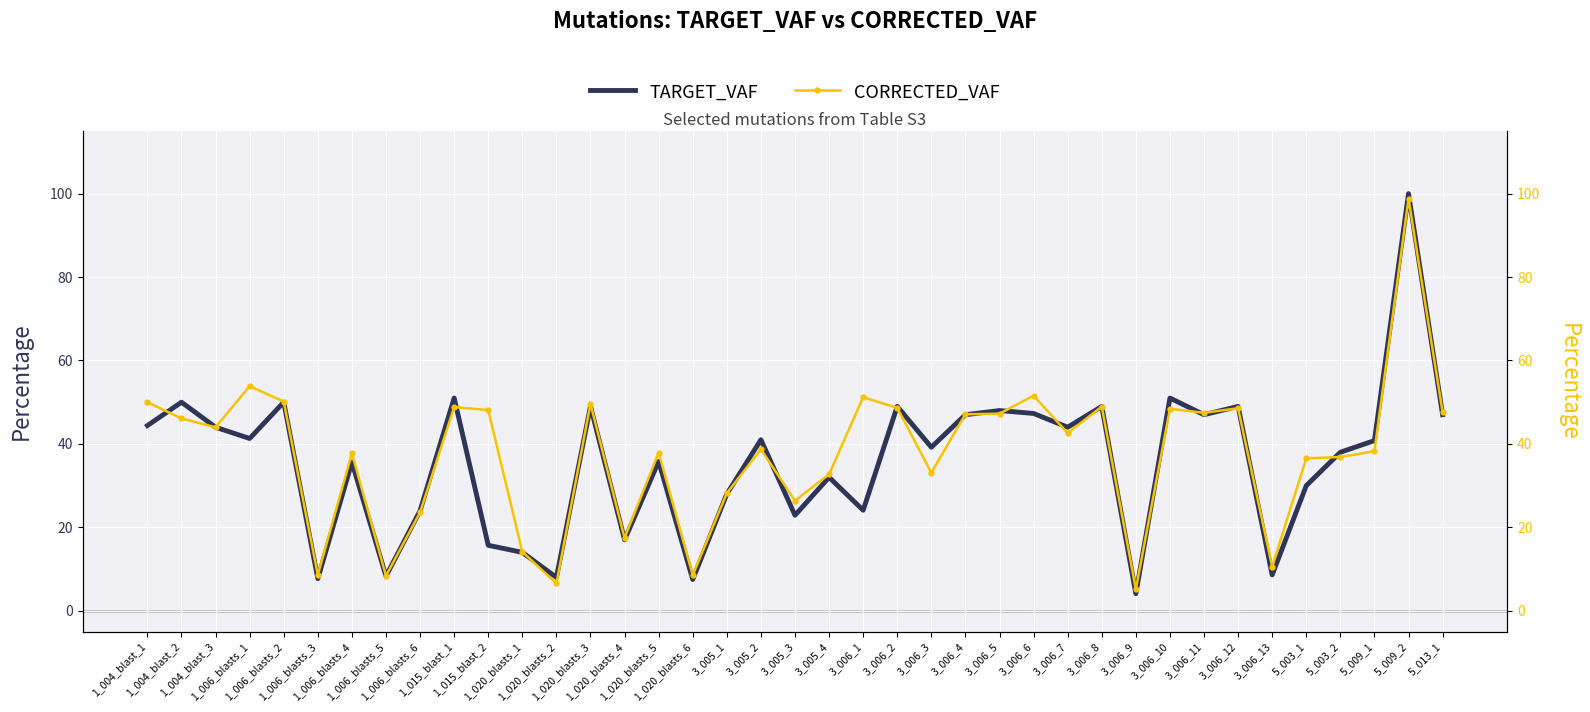

Where is the first local maximum for CORRECTED_VAF?

1_006_blasts_1